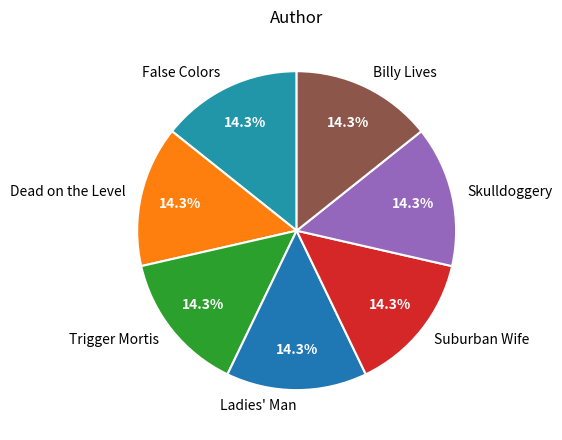

What percentage is NOT represented by Skulldoggery?

85.7%